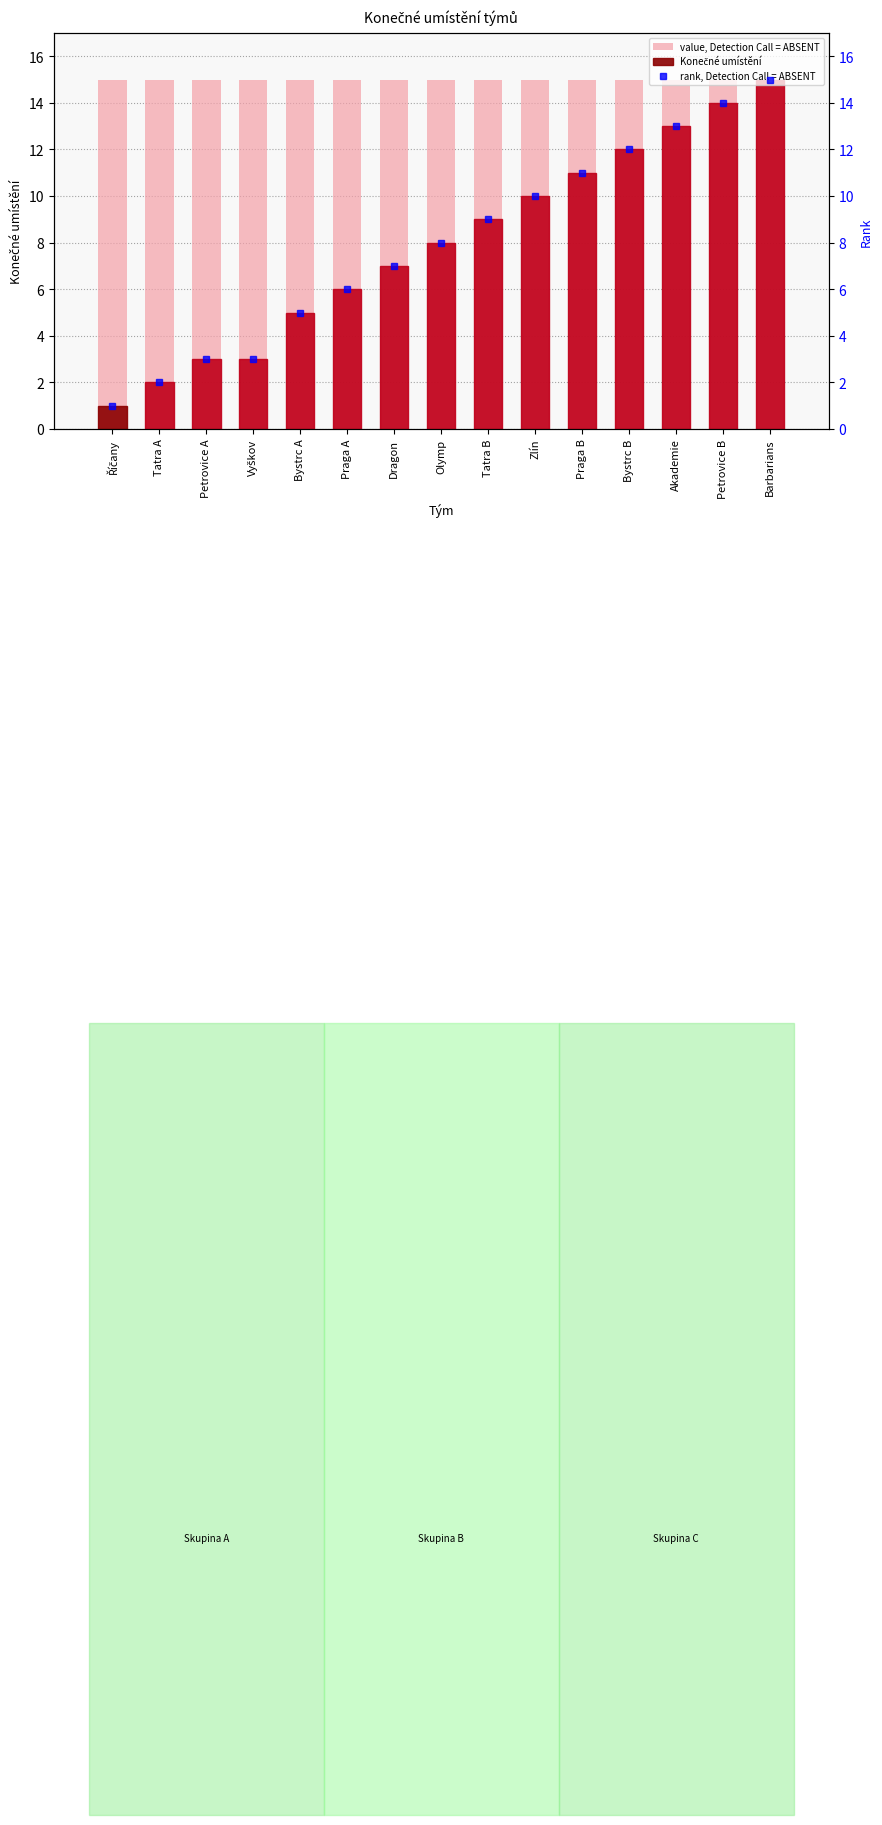

What is the label of the 15th bar from the left?

Barbarians